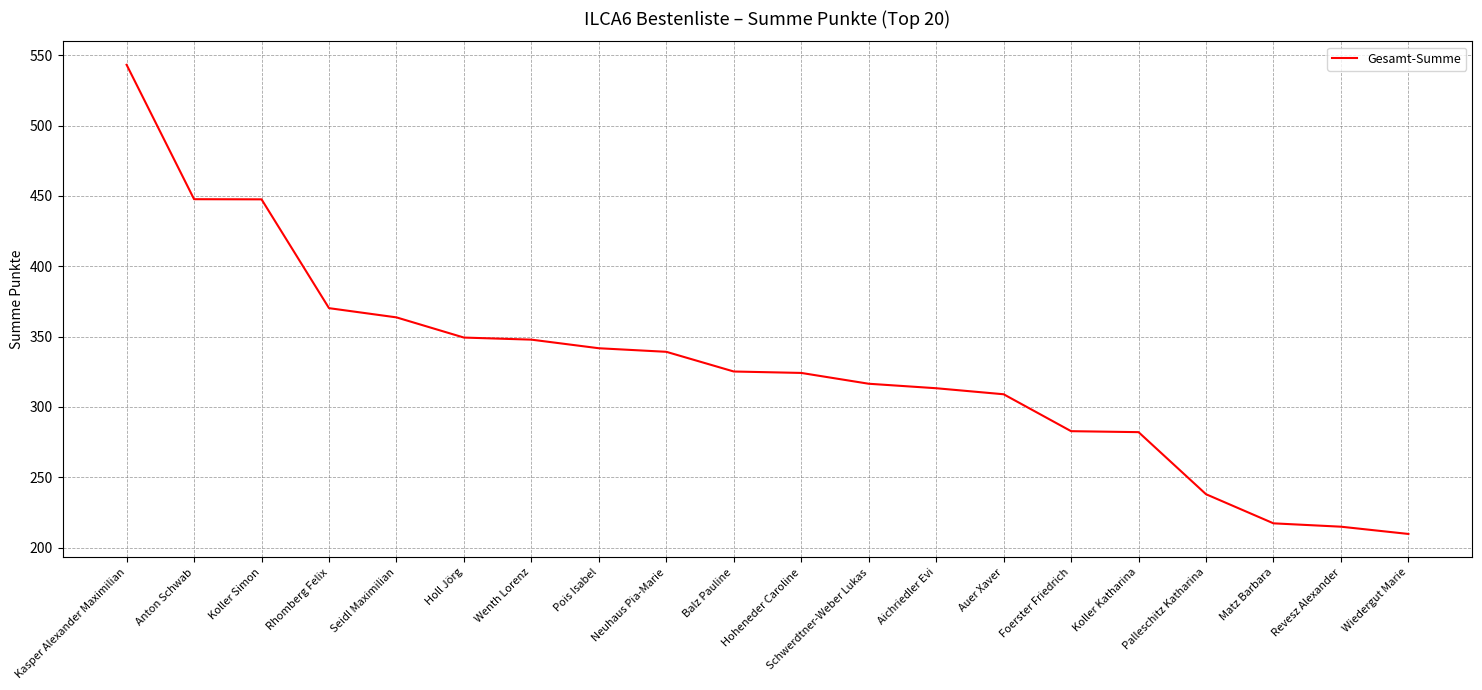

What value does the data have at Auer Xaver?

309.0